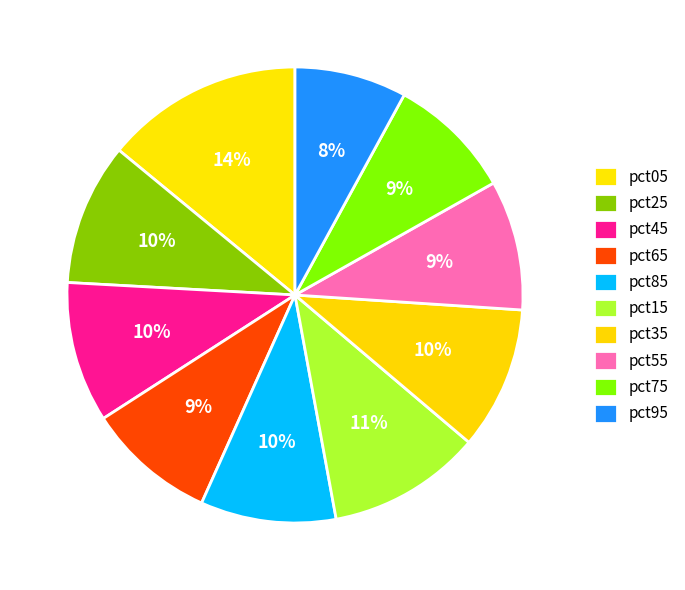

Between pct65 and pct75, which is larger?

pct65